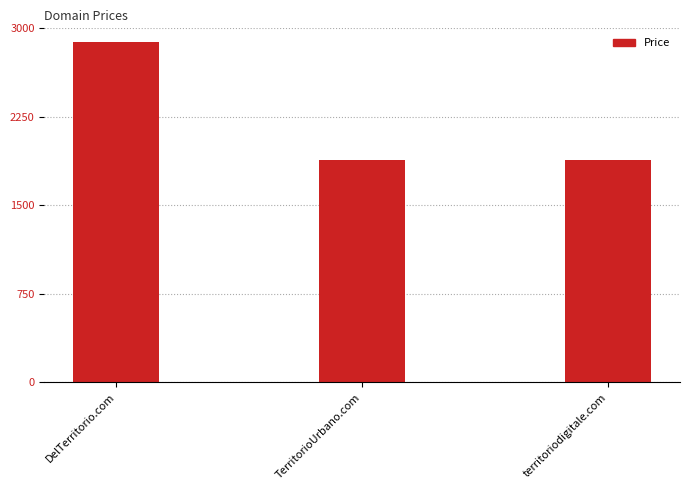

What is the average value?

2221